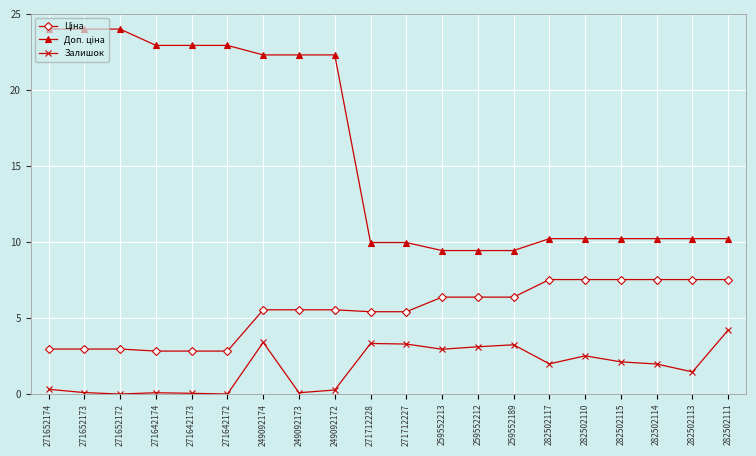

Which category has the highest value in the Залишок series?

282502111